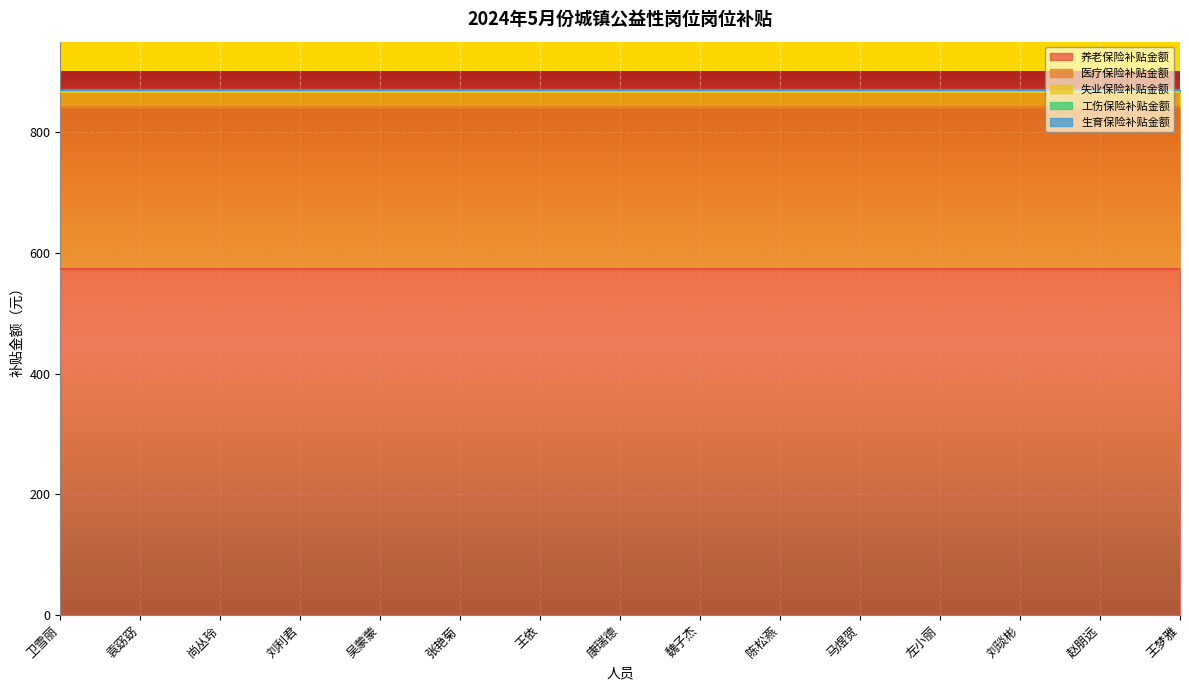

At 刘琰彬, list the series in order from smallest to largest.

生育保险补贴金额, 工伤保险补贴金额, 失业保险补贴金额, 医疗保险补贴金额, 养老保险补贴金额